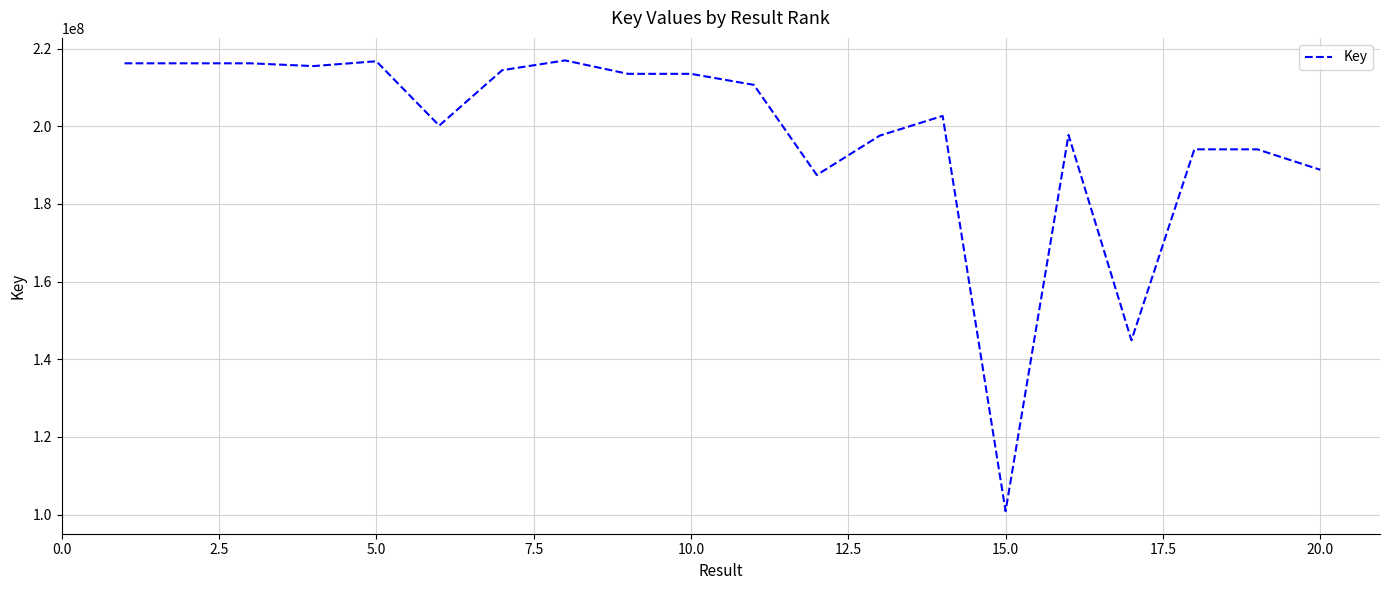

What is the difference between the maximum and minimum values?

116068102